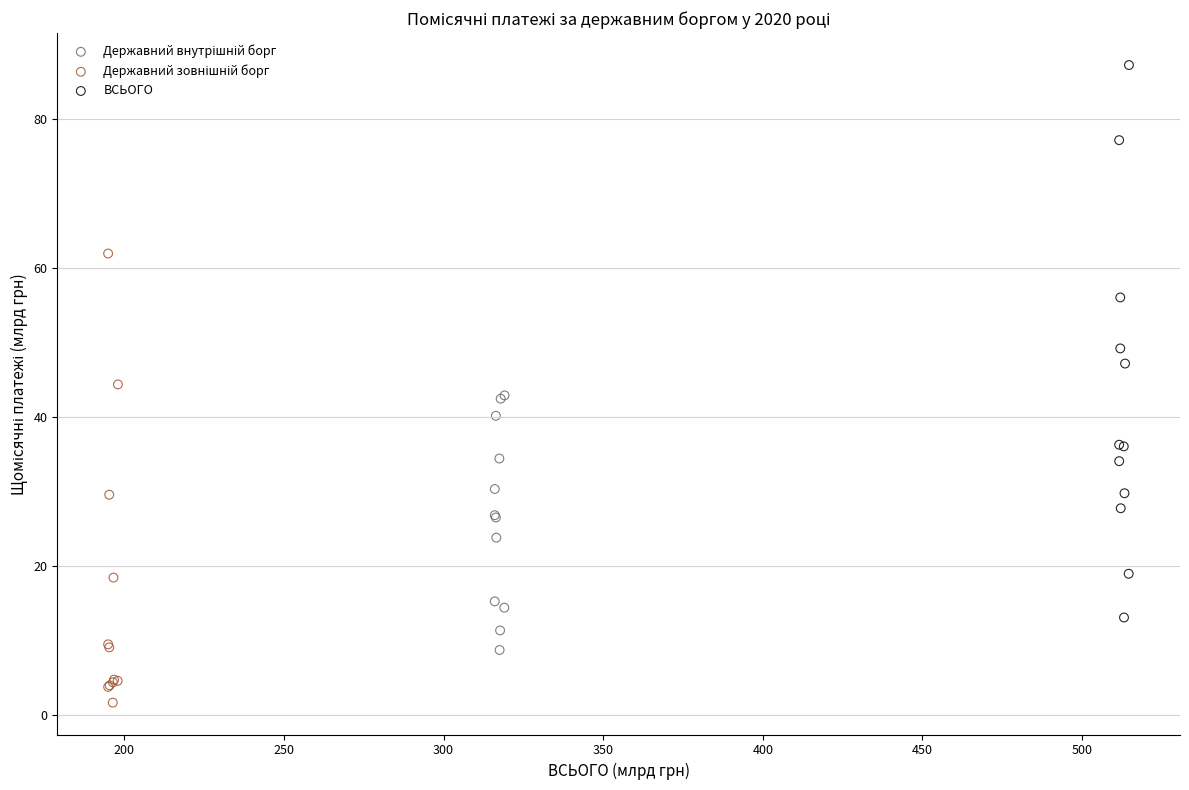

Which series reaches the maximum Y coordinate?

ВСЬОГО